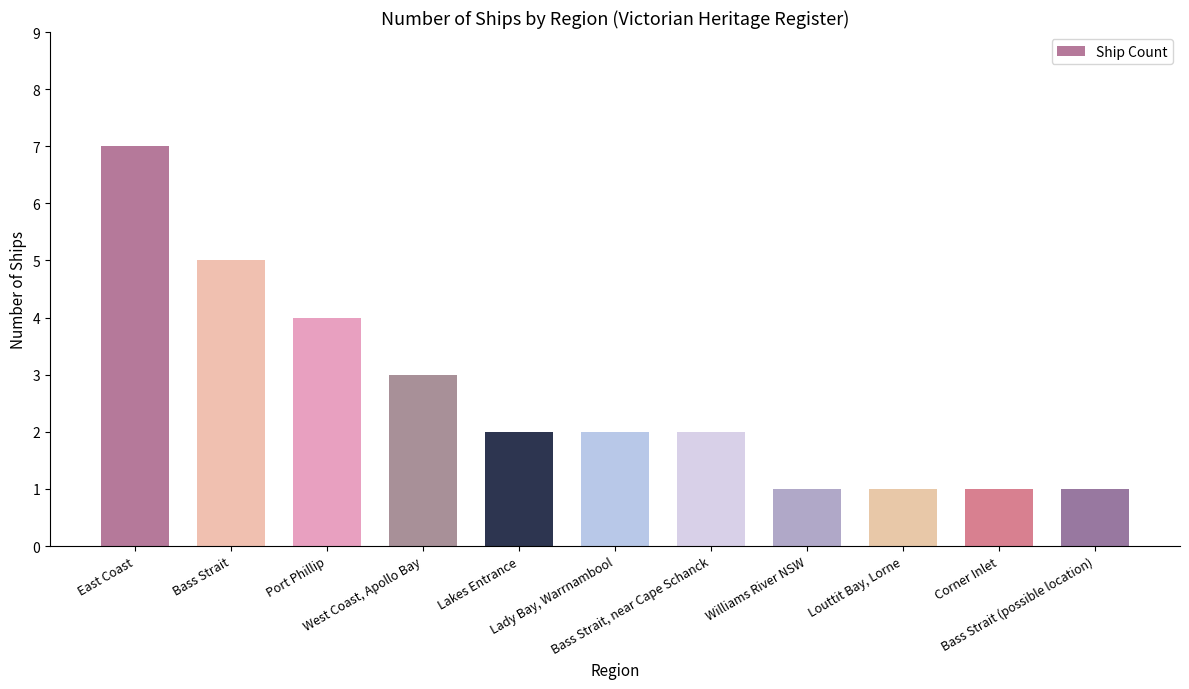

What is the difference between the maximum and minimum values?

6